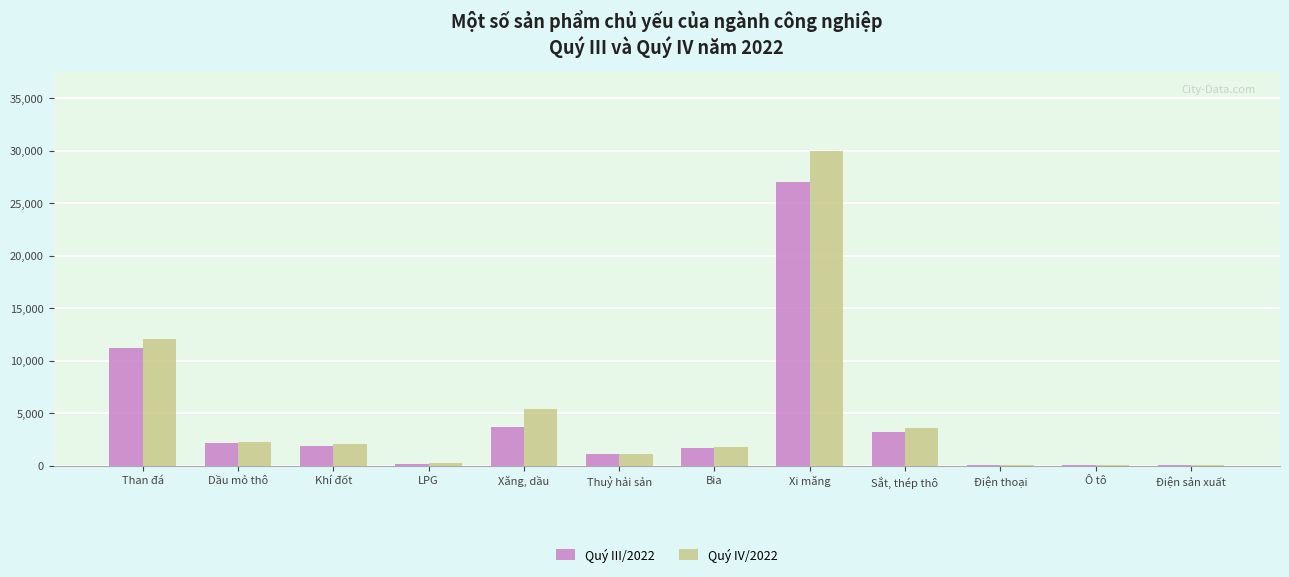

The Quý IV/2022 series shows 1809.4 at Bia. True or false?

True